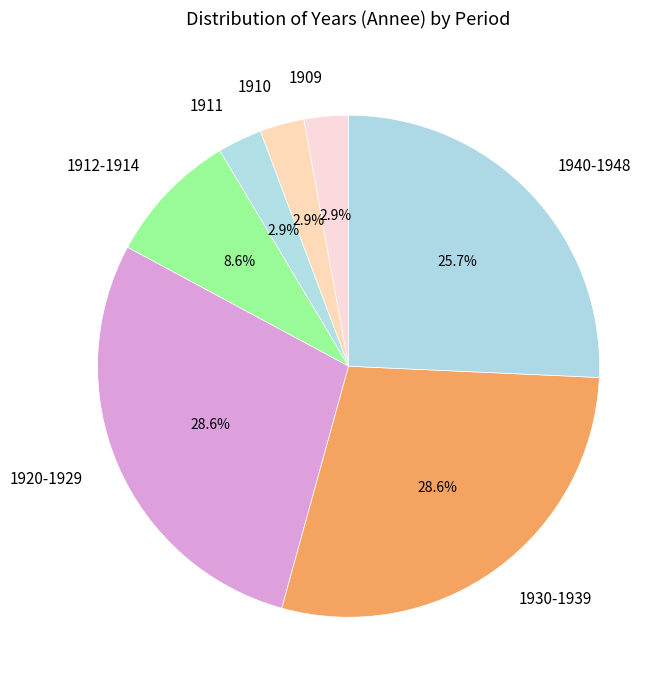

Count the number of slices in the pie.

7